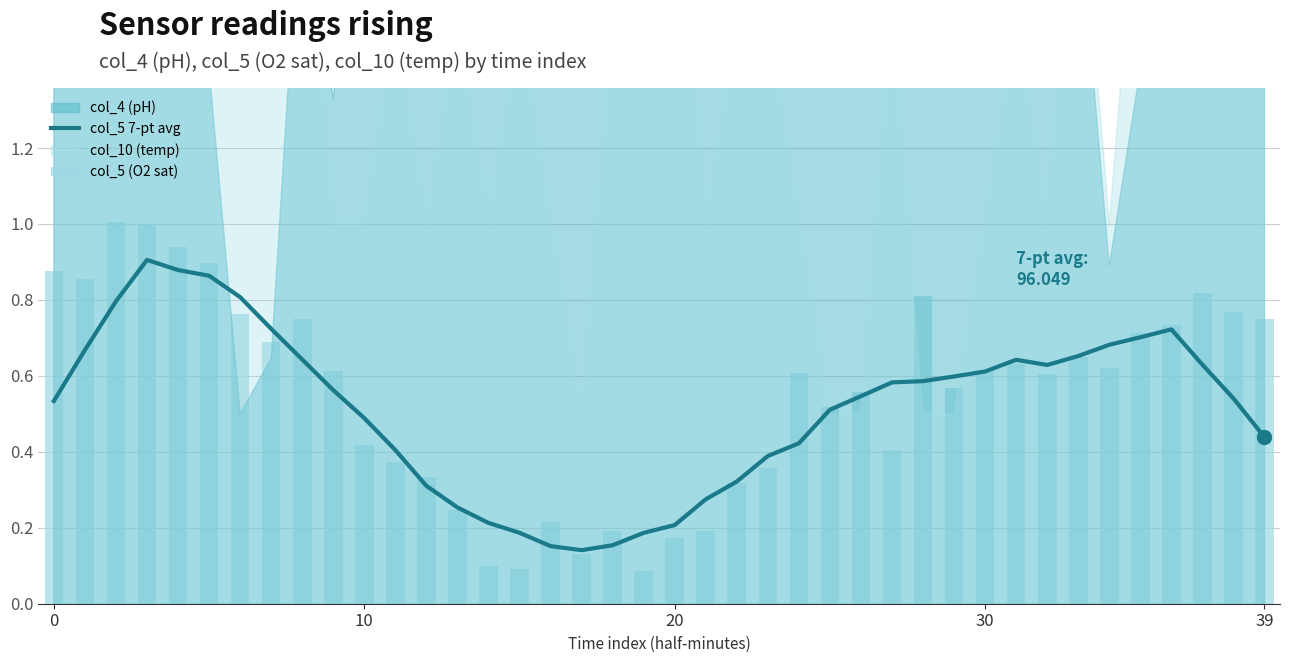

What is the spread (max minus min) of values at 37?

0.2